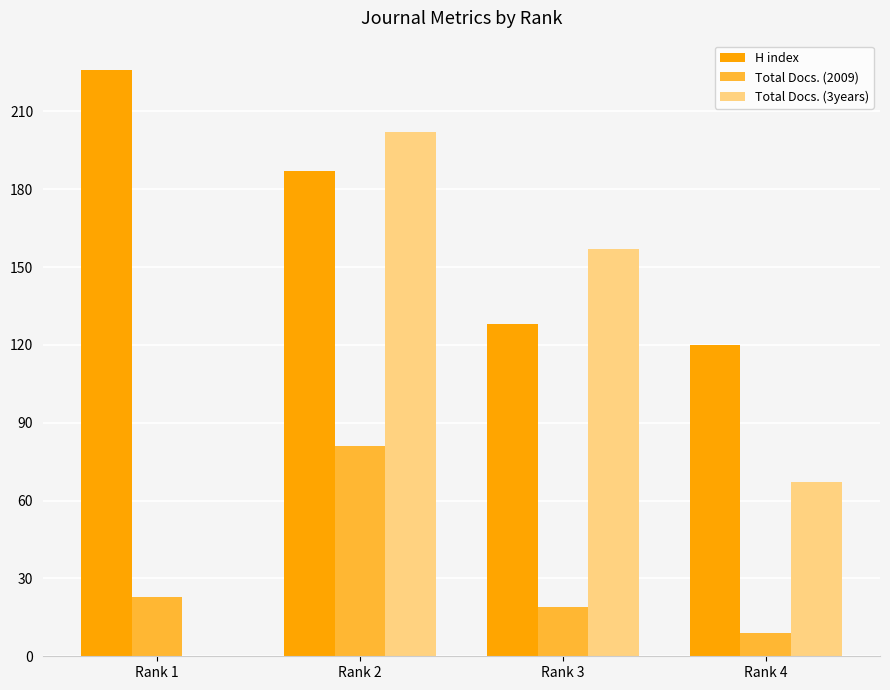

Read the Total Docs. (2009) value at Rank 2, to the nearest 10.

80